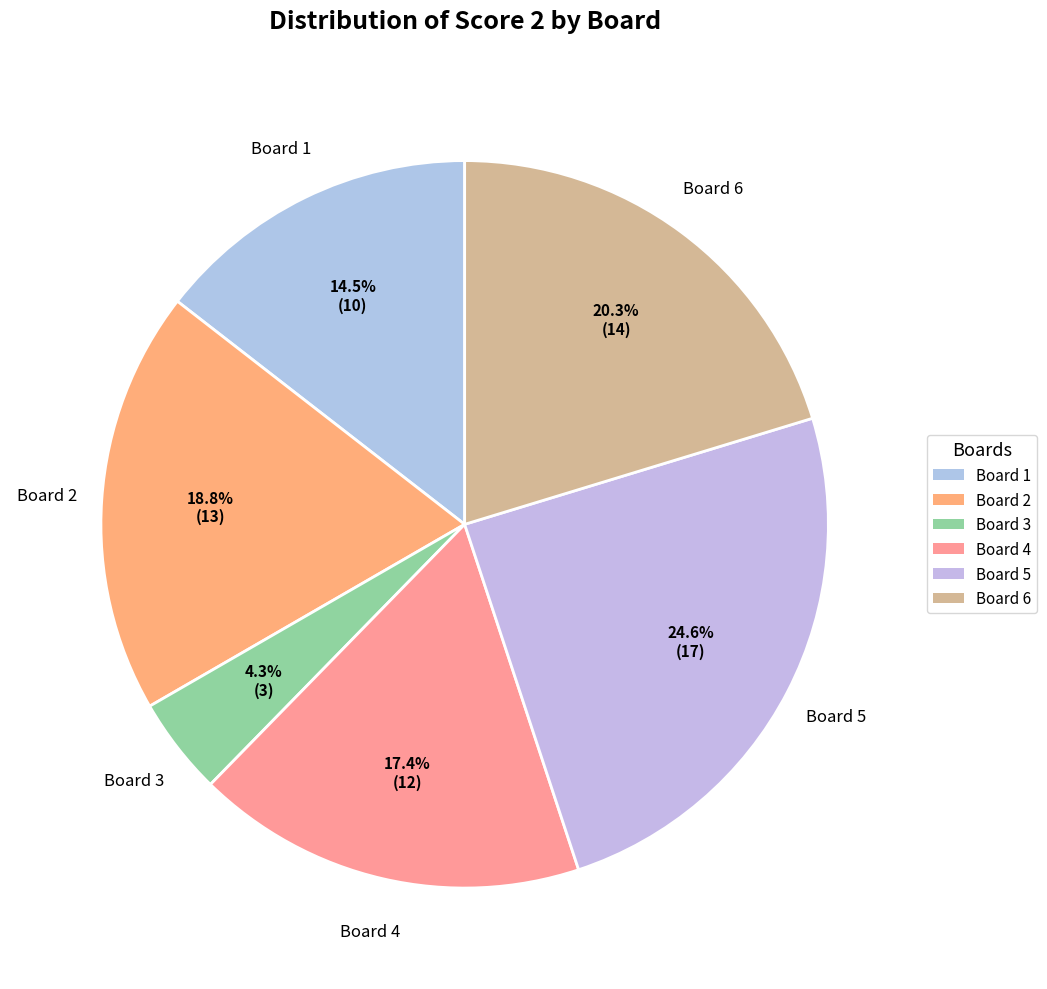

Is it true that Board 3 is 4% of the pie?

True